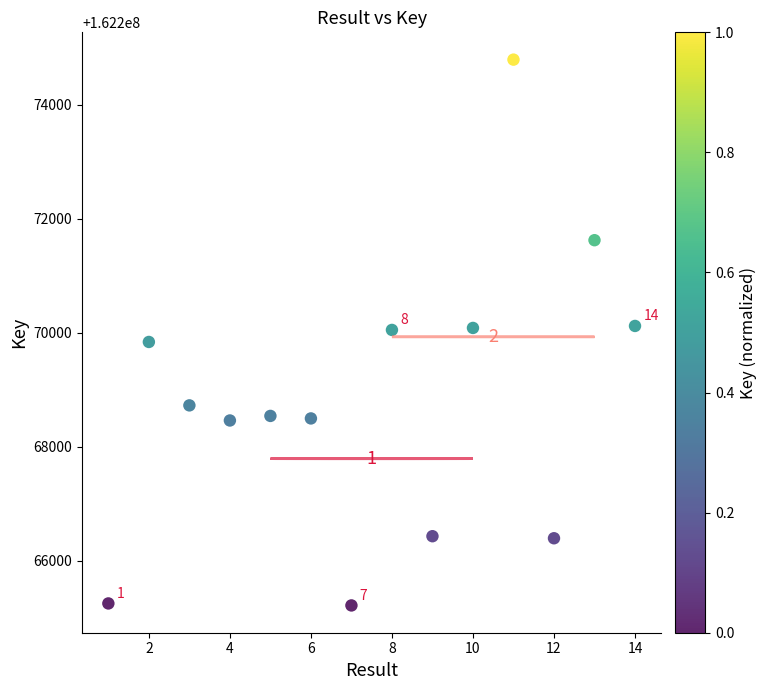

What is the range of X values (max minus min)?

13